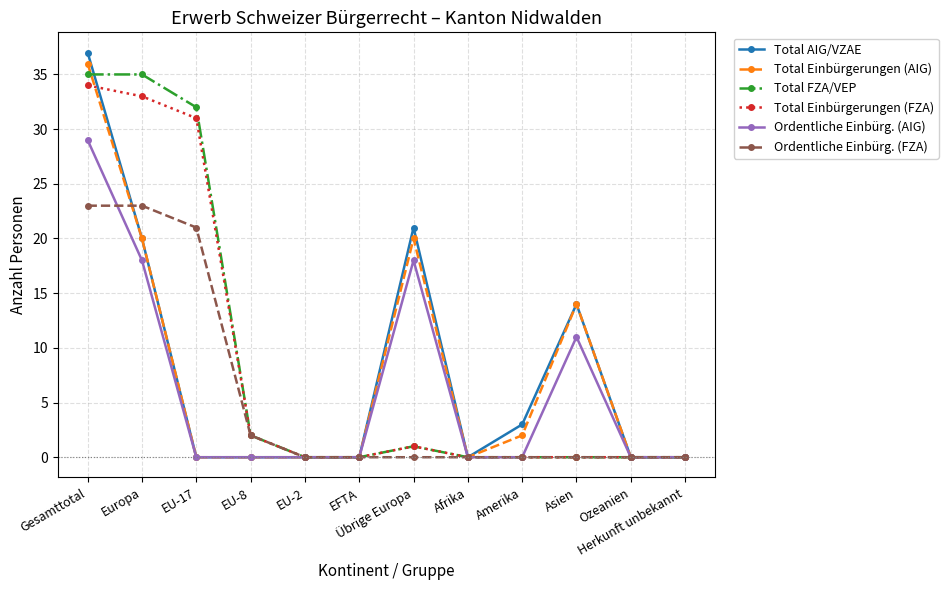

What are all the series names shown in the legend?

Total AIG/VZAE, Total Einbürgerungen (AIG), Total FZA/VEP, Total Einbürgerungen (FZA), Ordentliche Einbürg. (AIG), Ordentliche Einbürg. (FZA)